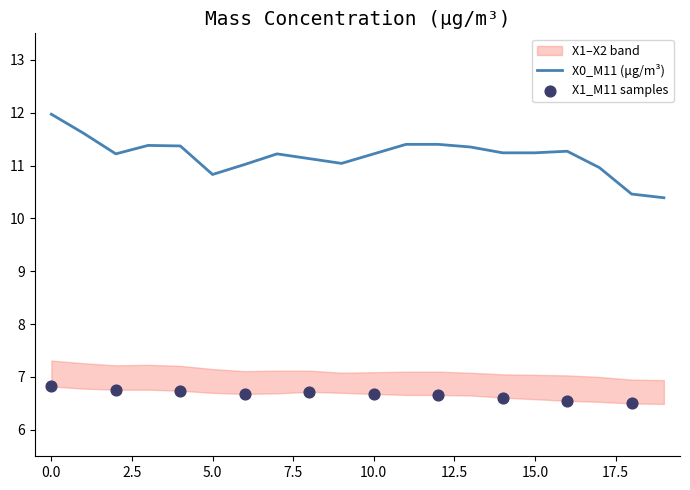

What is the total value across all series at 7?

25.0